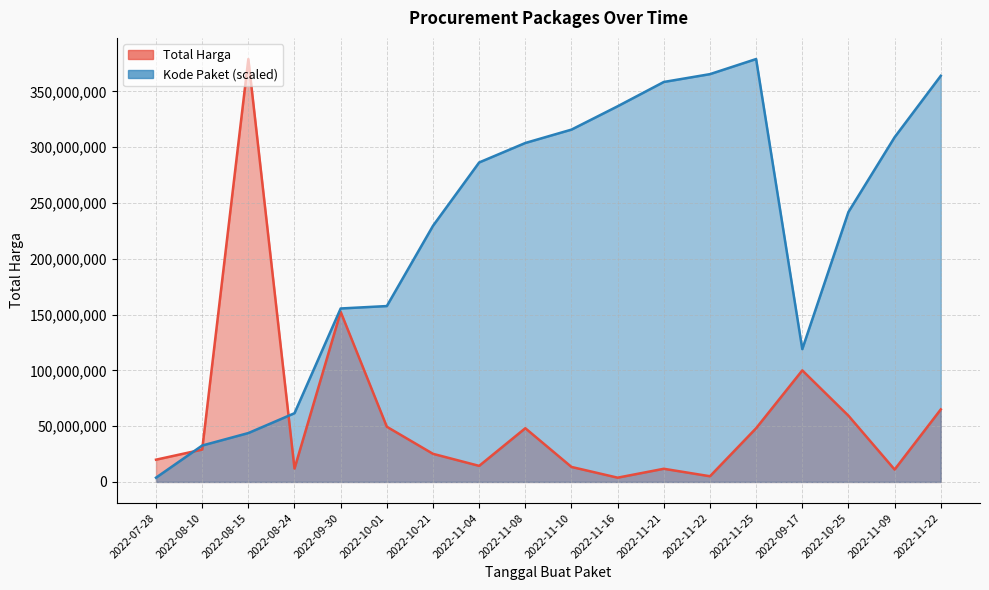

What is the sum of the Total Harga values at 2022-11-22 and 2022-11-10?

78442000.0